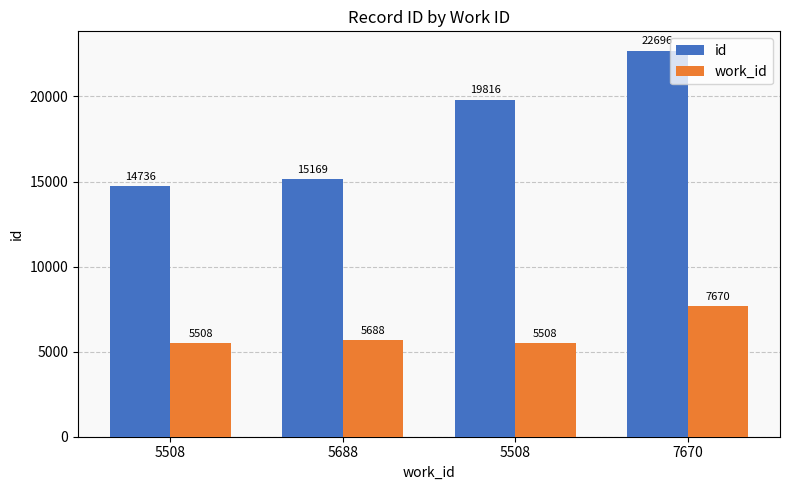

Reading left to right, transcribe all the data shown in this chart.

id: 5508=14736	5688=15169	5508=19816	7670=22696
work_id: 5508=5508	5688=5688	5508=5508	7670=7670